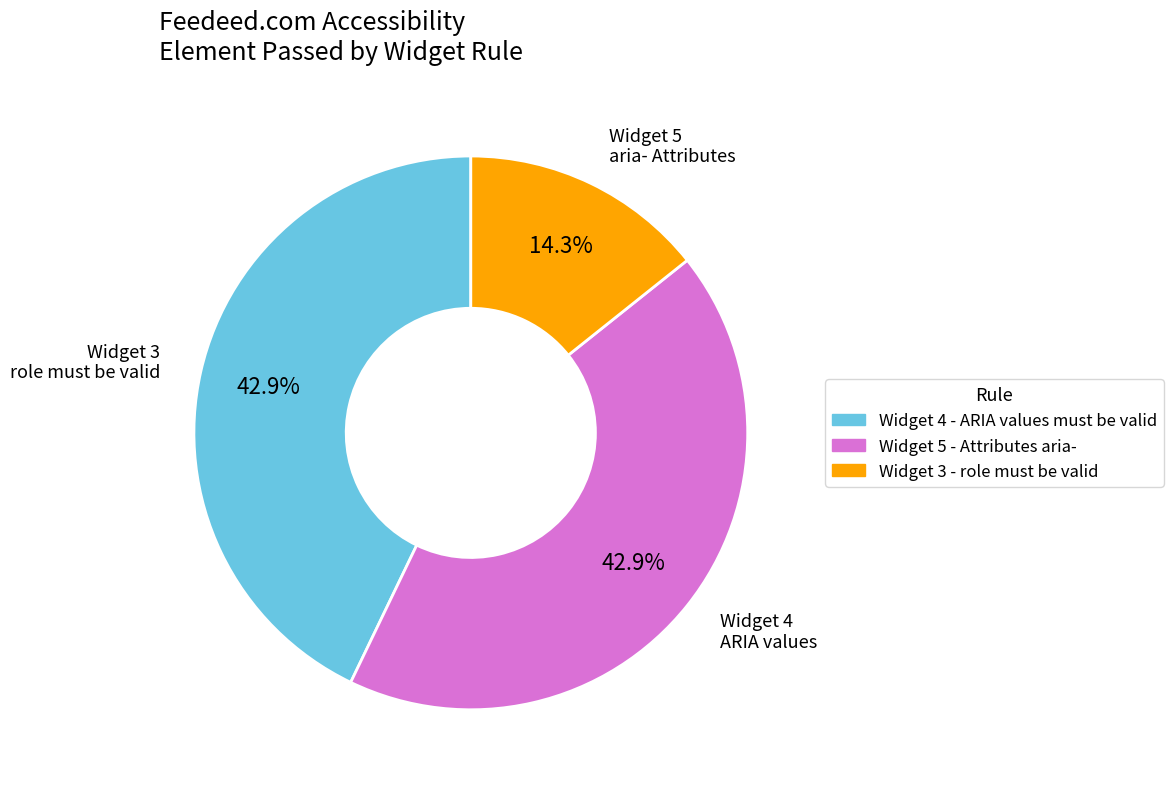

Is it true that Widget 5 - Attributes aria- is 30% of the pie?

False